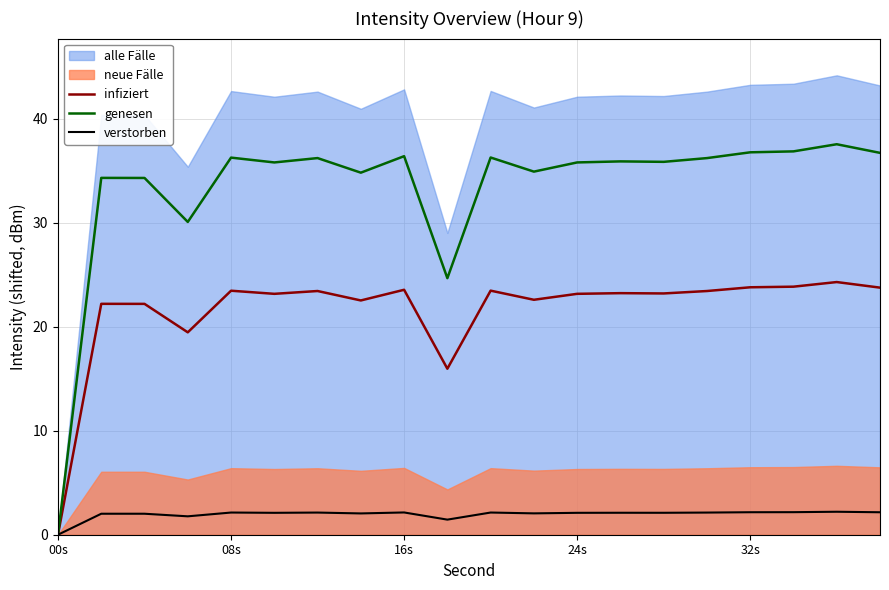

What is the highest value of the genesen series?

37.6